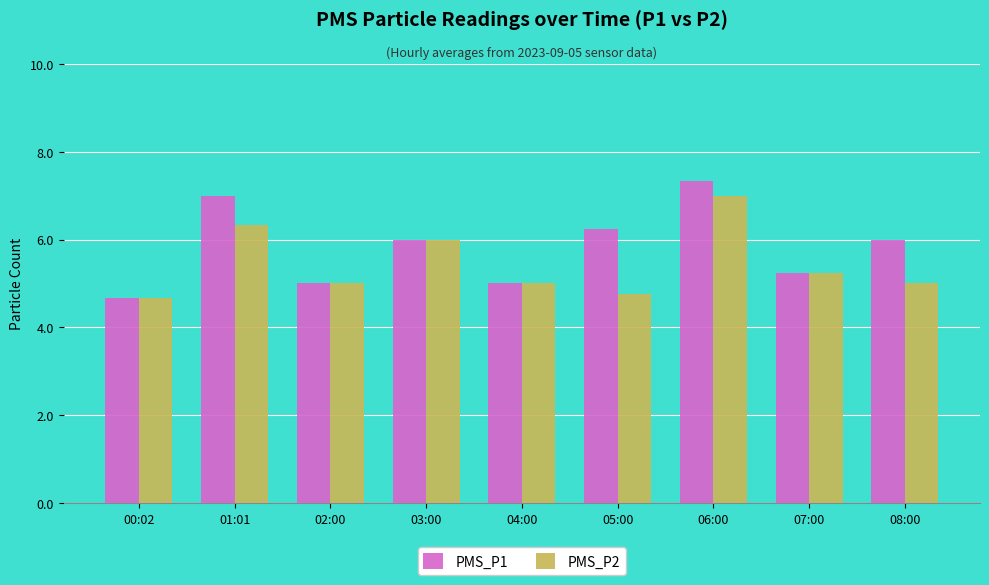

What is the difference between the maximum and minimum values in the PMS_P1 series?

2.7